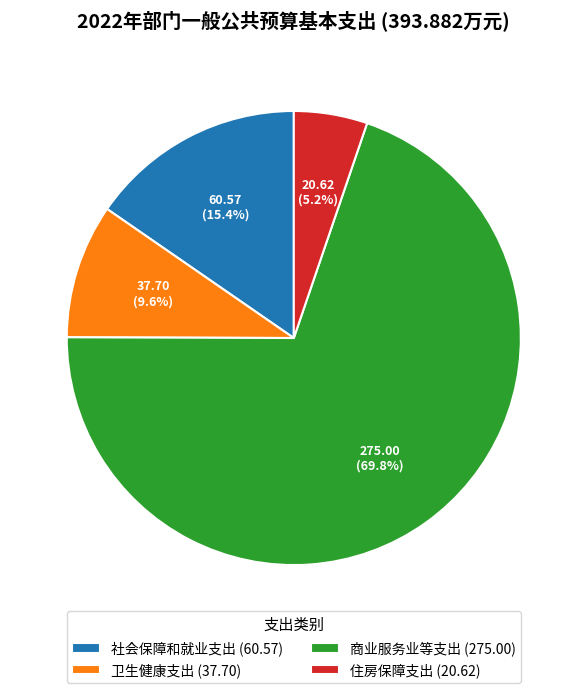

Which category has the smallest portion of the pie?

住房保障支出